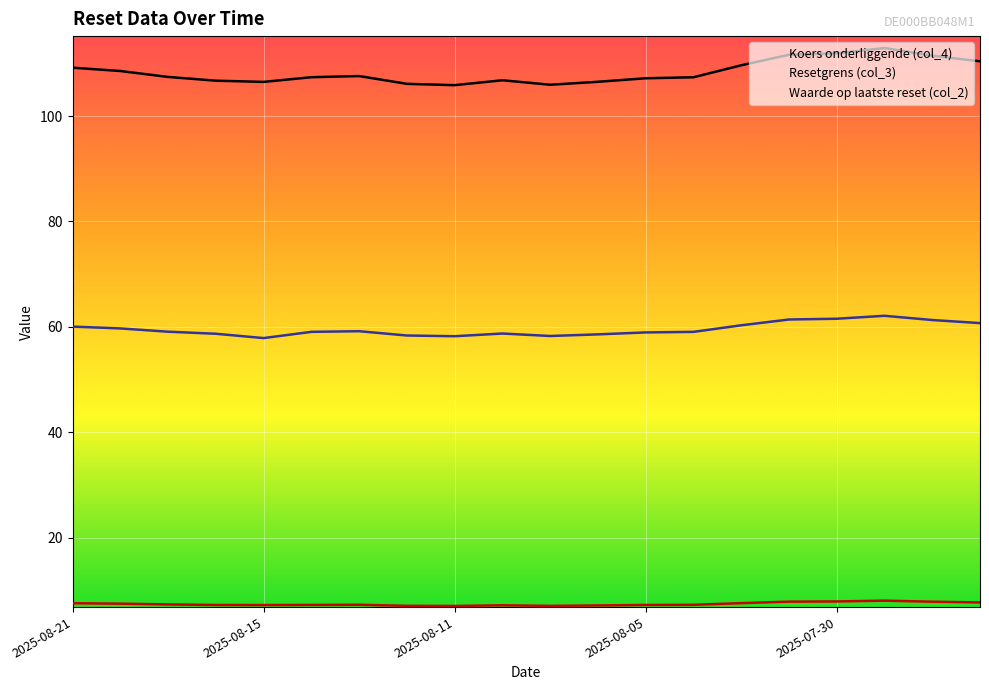

What is the difference between the maximum and minimum values in the Koers onderliggende (col_4) series?

7.0